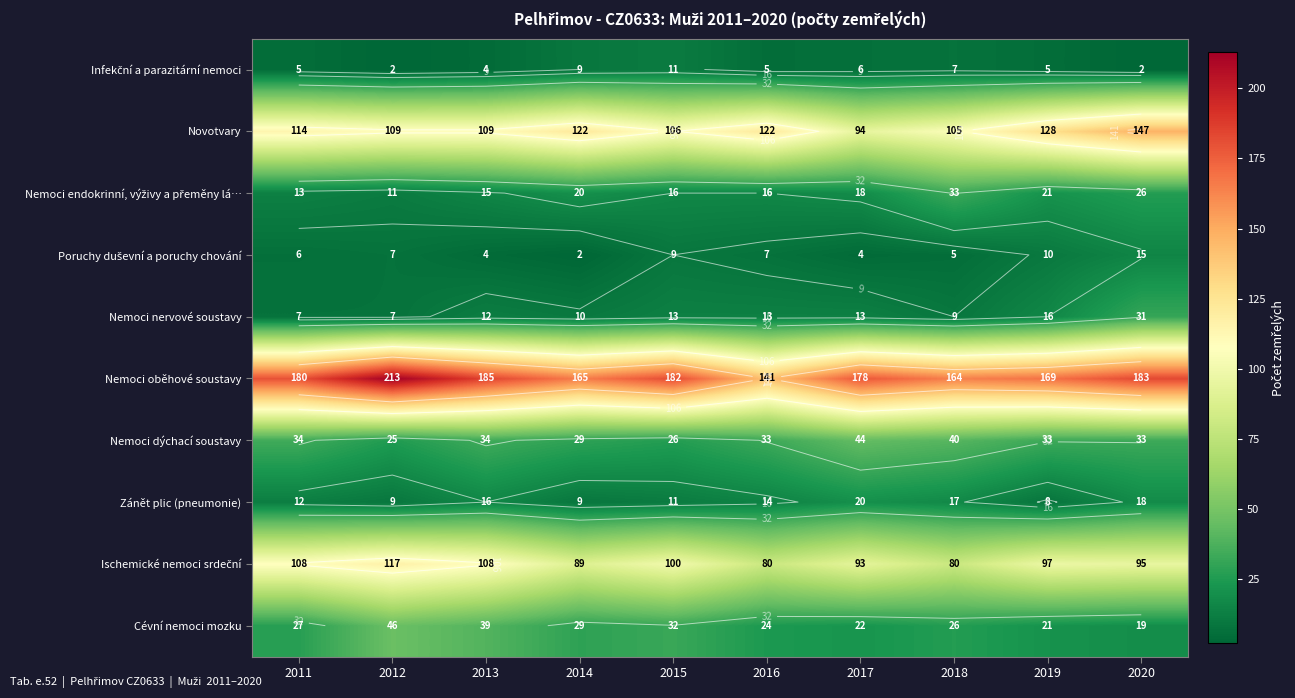

What is the sum of the Ischemické nemoci srdeční values at 2013 and 2019?

205